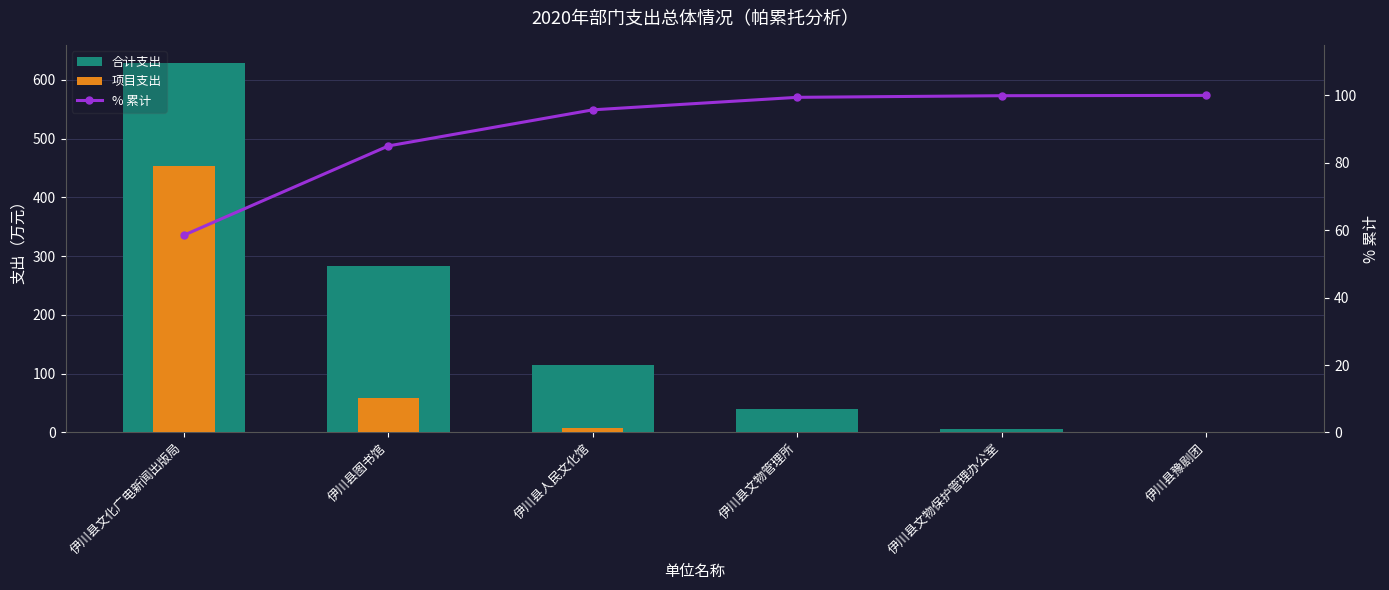

At which category is the sum across all series the highest?

伊川县文化广电新闻出版局